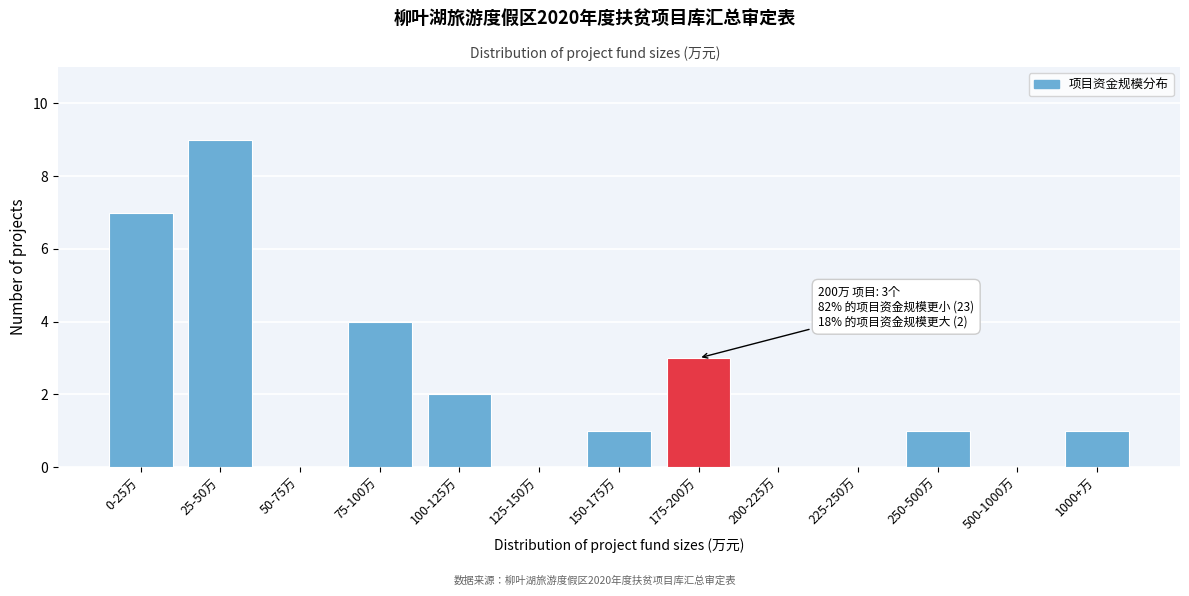

Reading left to right, list all the values displayed in this chart.

0-25万=7	25-50万=9	50-75万=0	75-100万=4	100-125万=2	125-150万=0	150-175万=1	175-200万=3	200-225万=0	225-250万=0	250-500万=1	500-1000万=0	1000+万=1